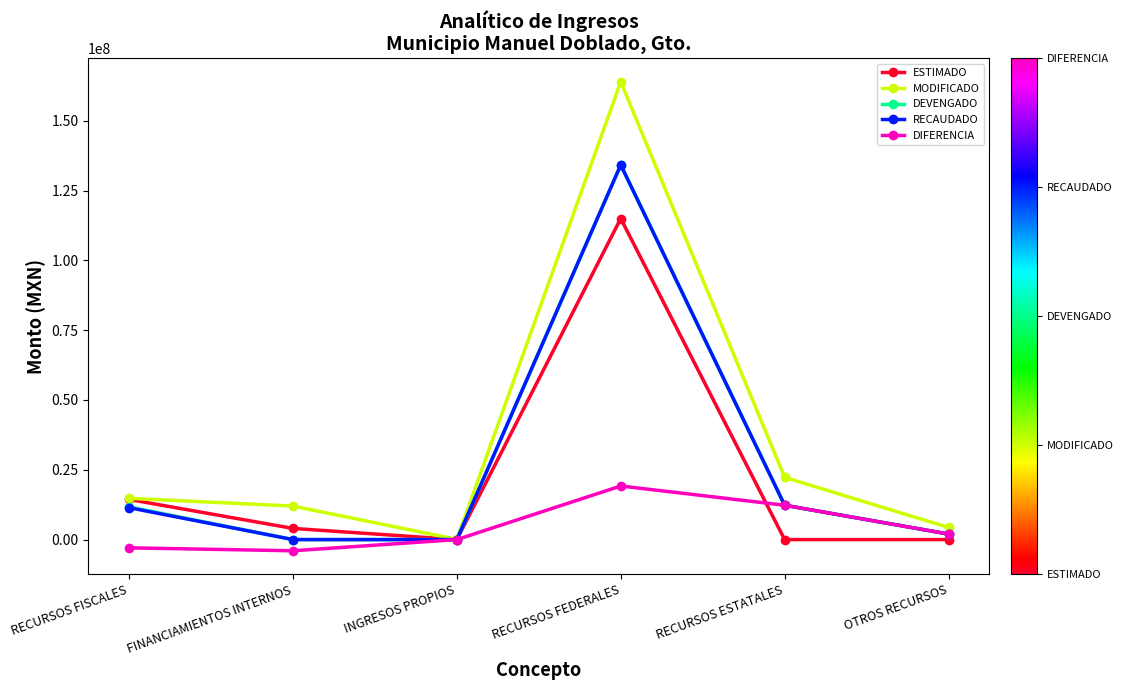

How many interior local peaks does the ESTIMADO series have?

1